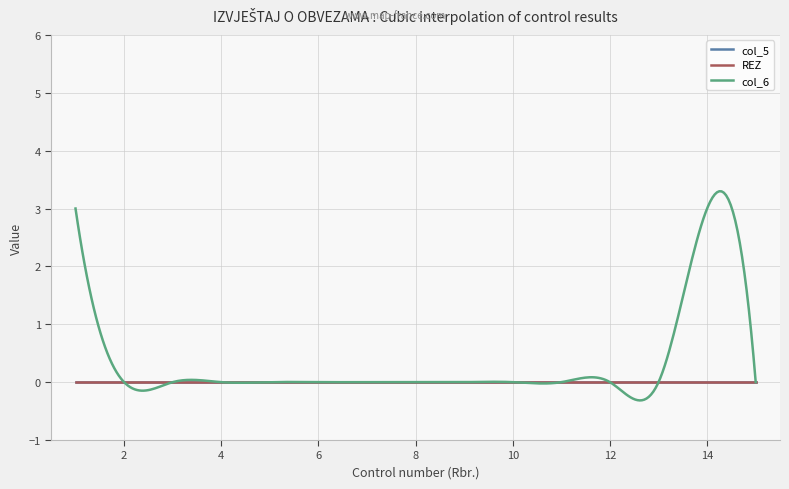

True or false: col_5 and REZ cross at least once.

False